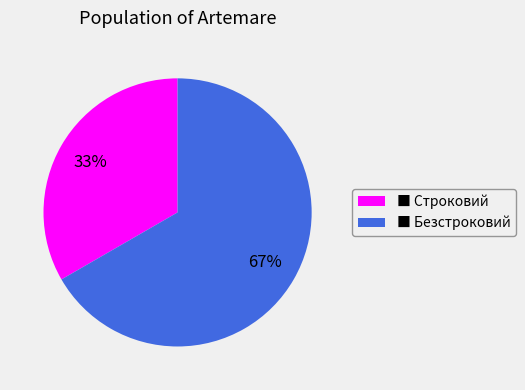

To the nearest percent, what portion does ■ Строковий represent?

33%